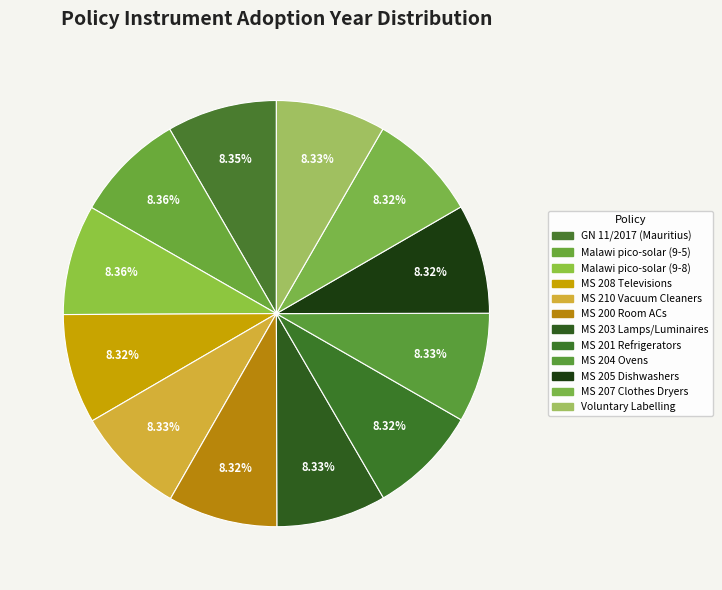

How many segments does this pie chart have?

12